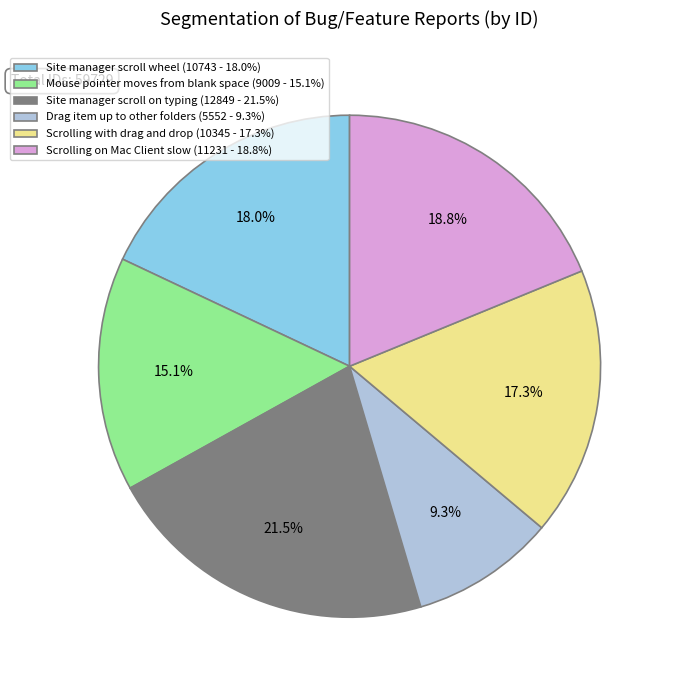

To the nearest percent, what portion does Drag item up to other folders represent?

9%